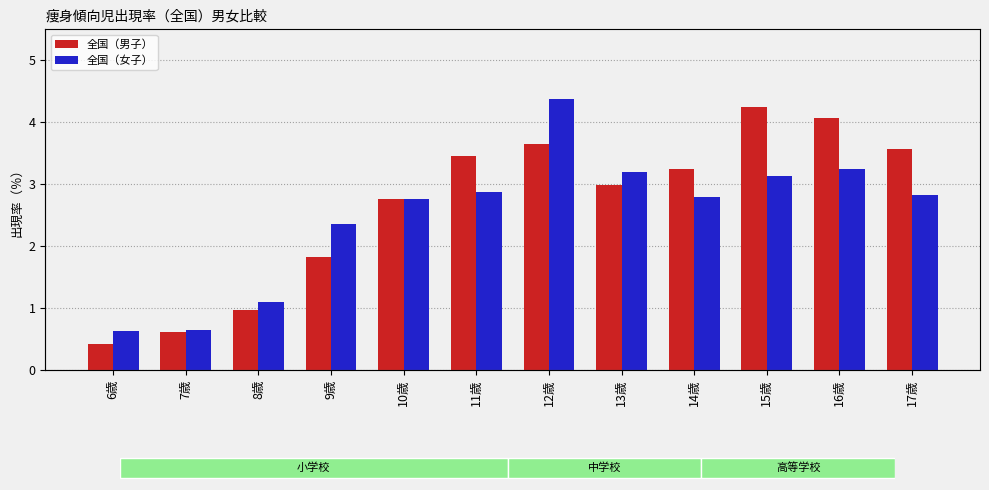

Between 6歳 and 14歳, which series saw the biggest shift?

全国（男子）